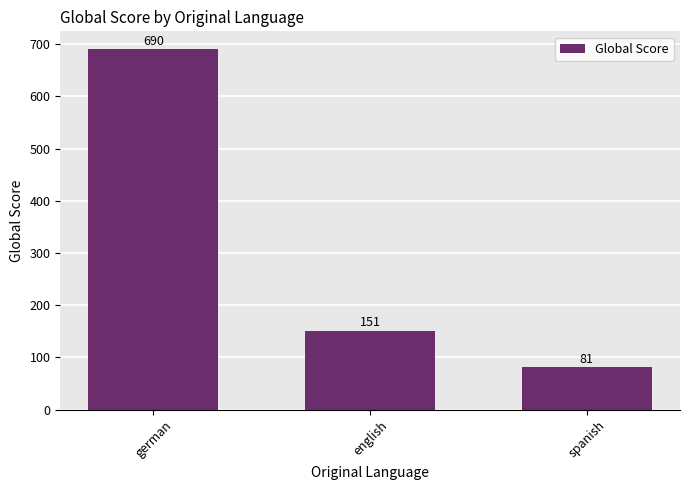

How many data points does each series have?

3